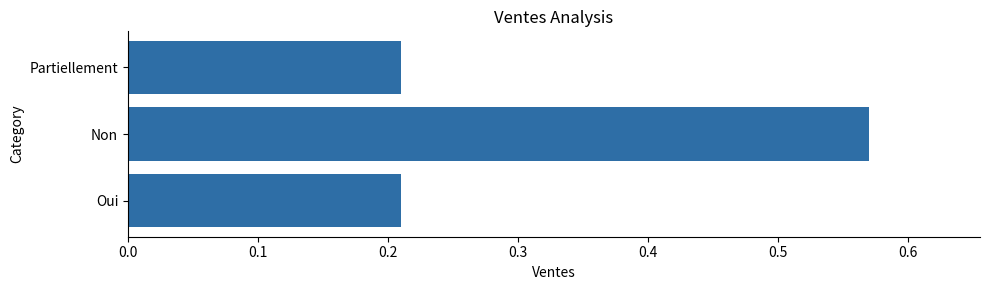

Which category has the highest value across all series?

Non